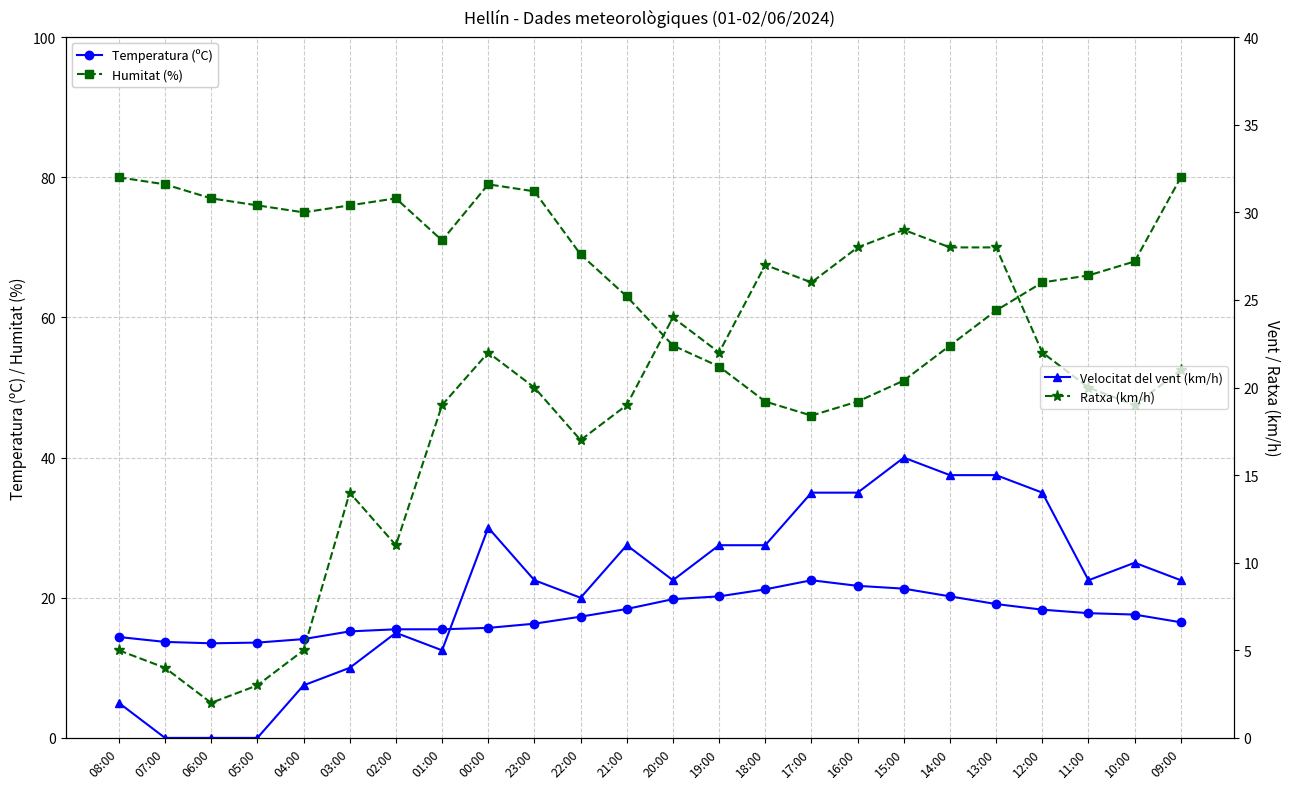

Is the value of Humitat (%) at 10:00 greater than the value of Temperatura (ºC) at 07:00?

Yes